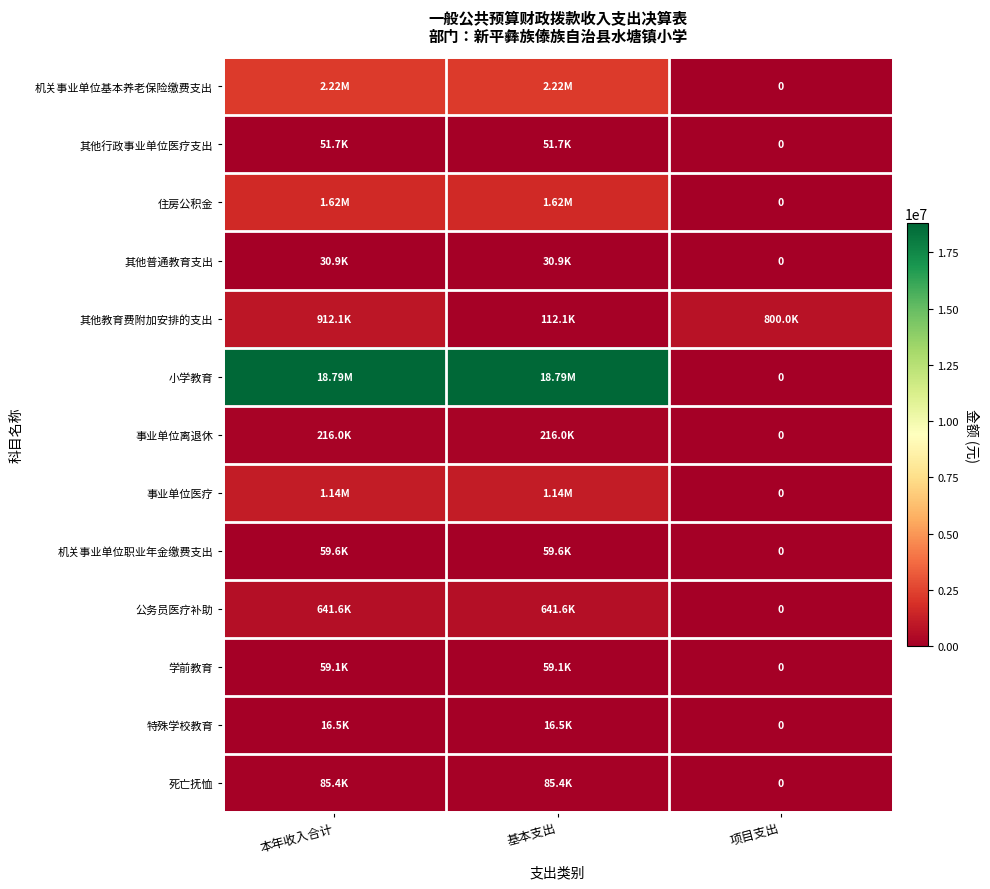

Which series has the largest total across all categories?

小学教育